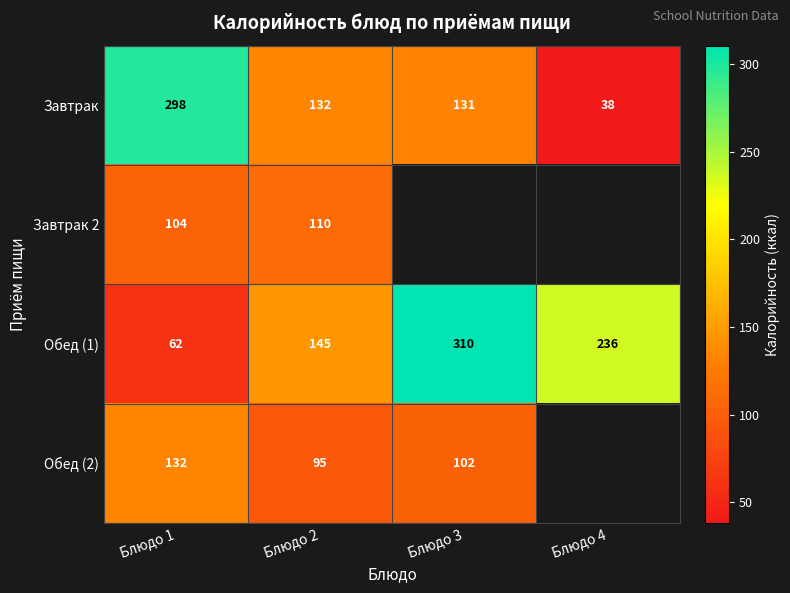

Between Блюдо 4 and Блюдо 1, which is larger?

Блюдо 1